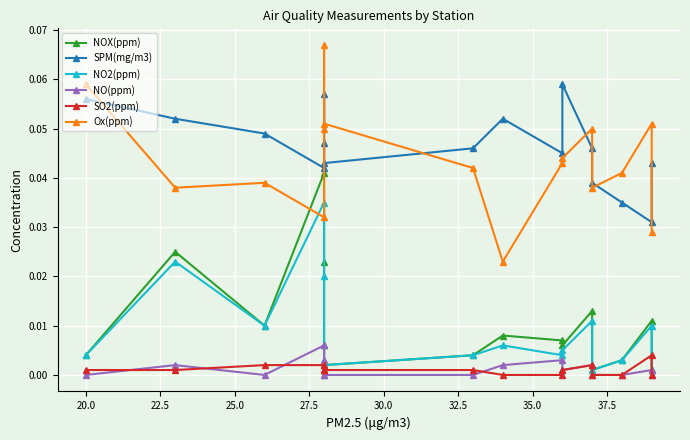

Count the Ox(ppm) values in the range 0 to 1.

16